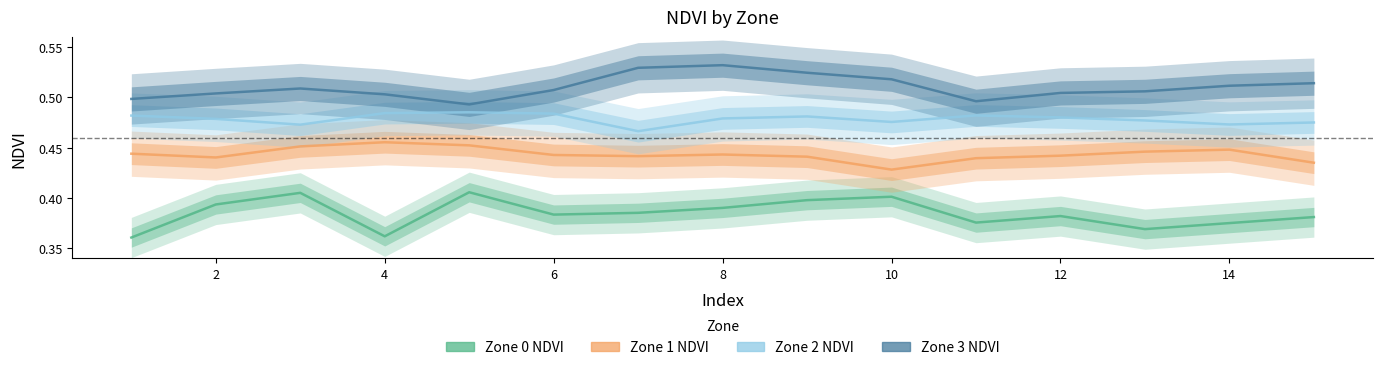

What is the sum of the Zone 1 NDVI values at 8 and 6?

0.9